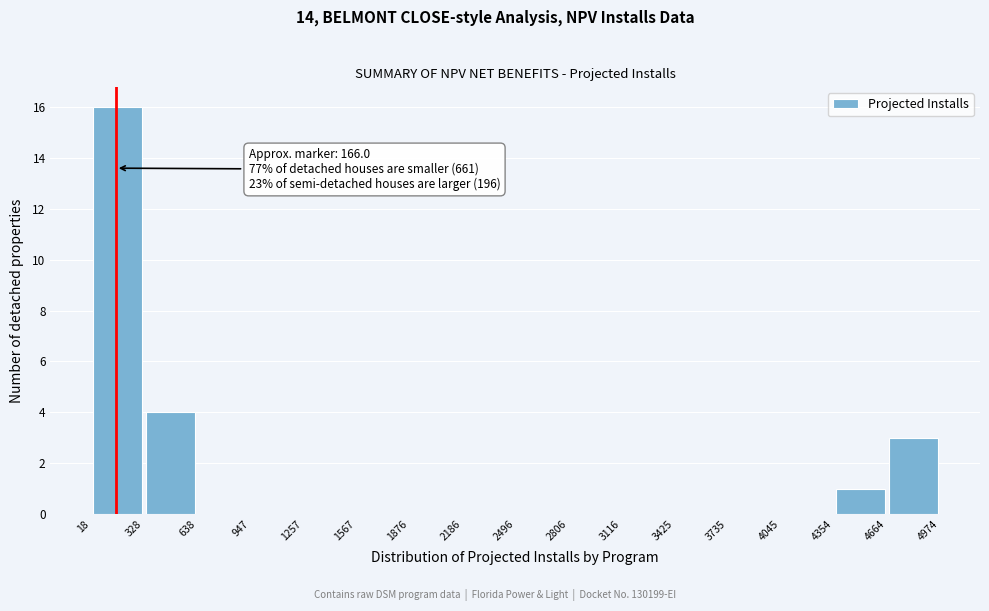

Which range on the x-axis has the tallest bar?

18 to 328